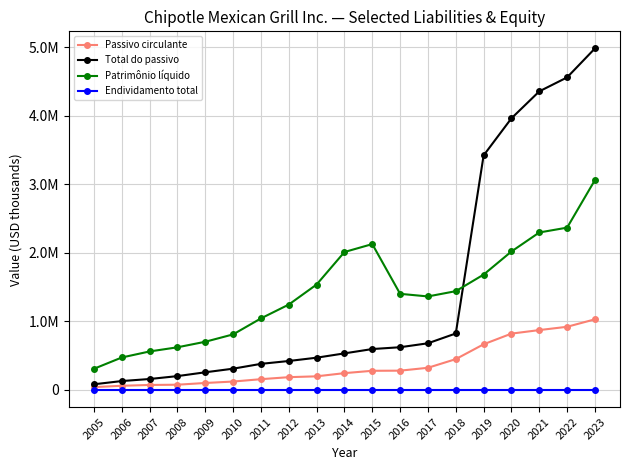

Does the chart have visible grid lines?

Yes